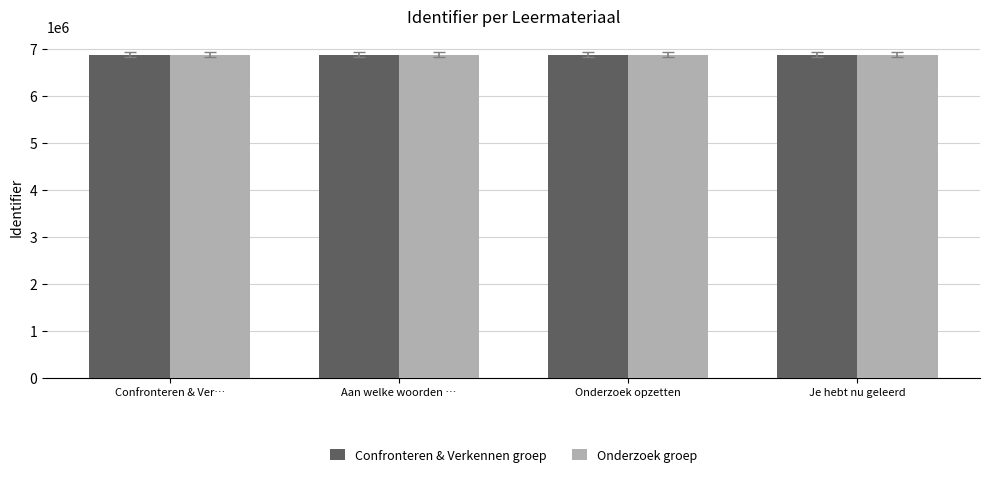

How many Onderzoek groep values are between 6878456 and 6878465?

3